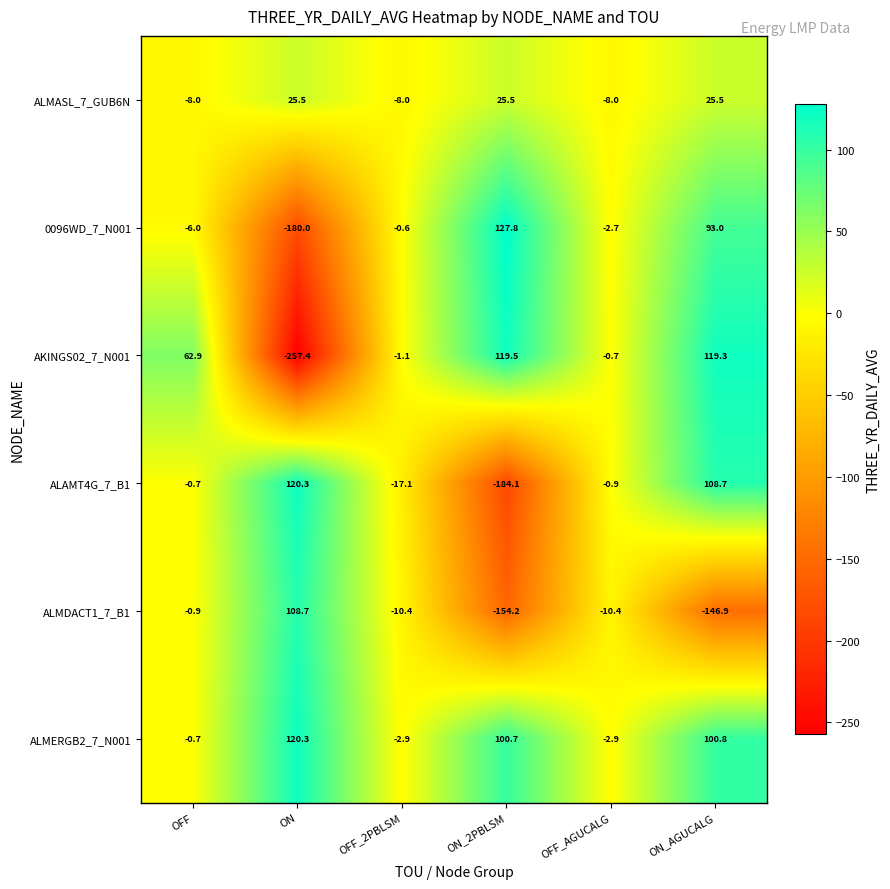

What is the minimum value for ALMASL_7_GUB6N?

-8.0